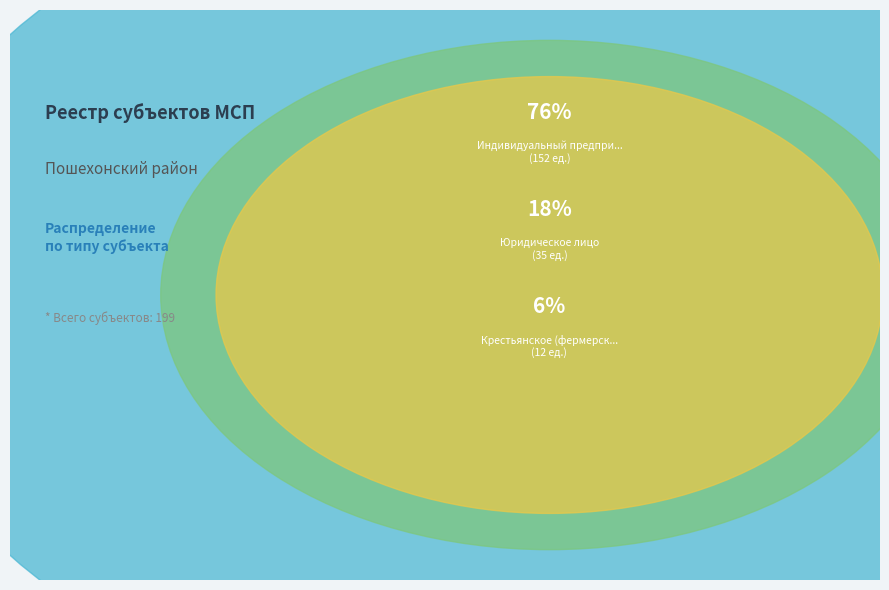

Is the sum of Индивидуальный предприниматель and Крестьянское (фермерское) хозяйство greater than half?

Yes